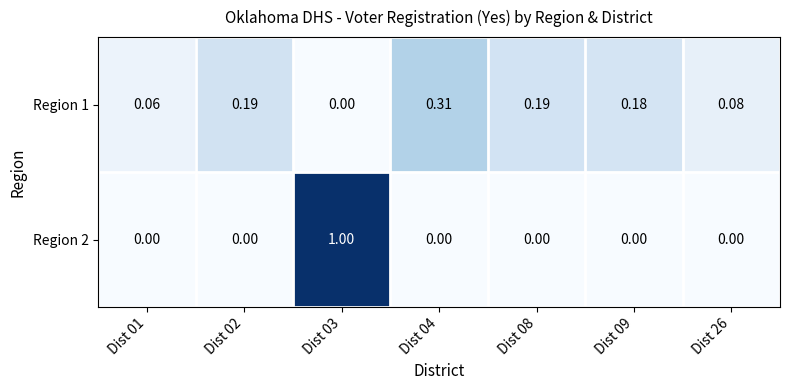

Is the value of Region 1 at Dist 04 greater than the value of Region 2 at Dist 26?

Yes